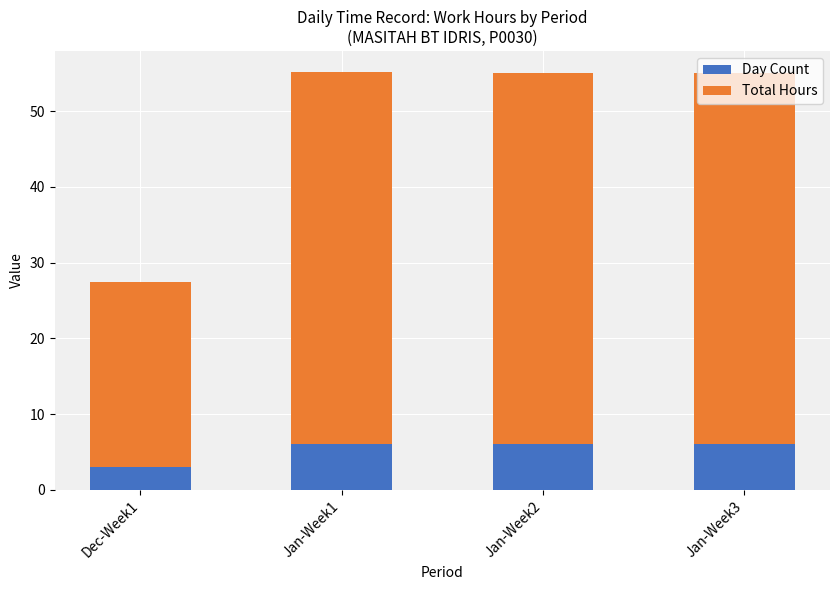

What is the lowest value of the Day Count series?

3.0